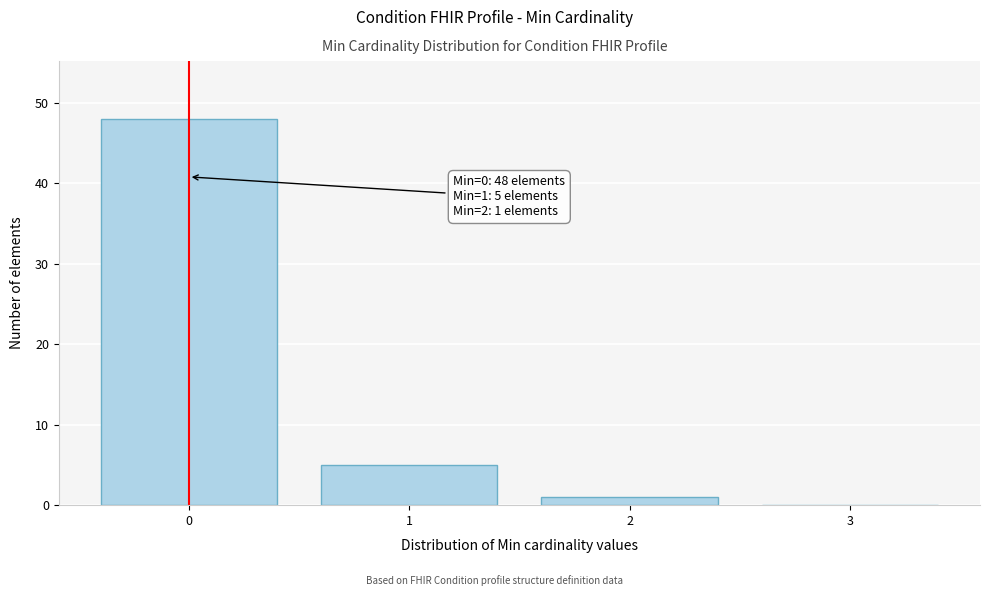

Which range on the x-axis has the tallest bar?

-0.5 to 0.5